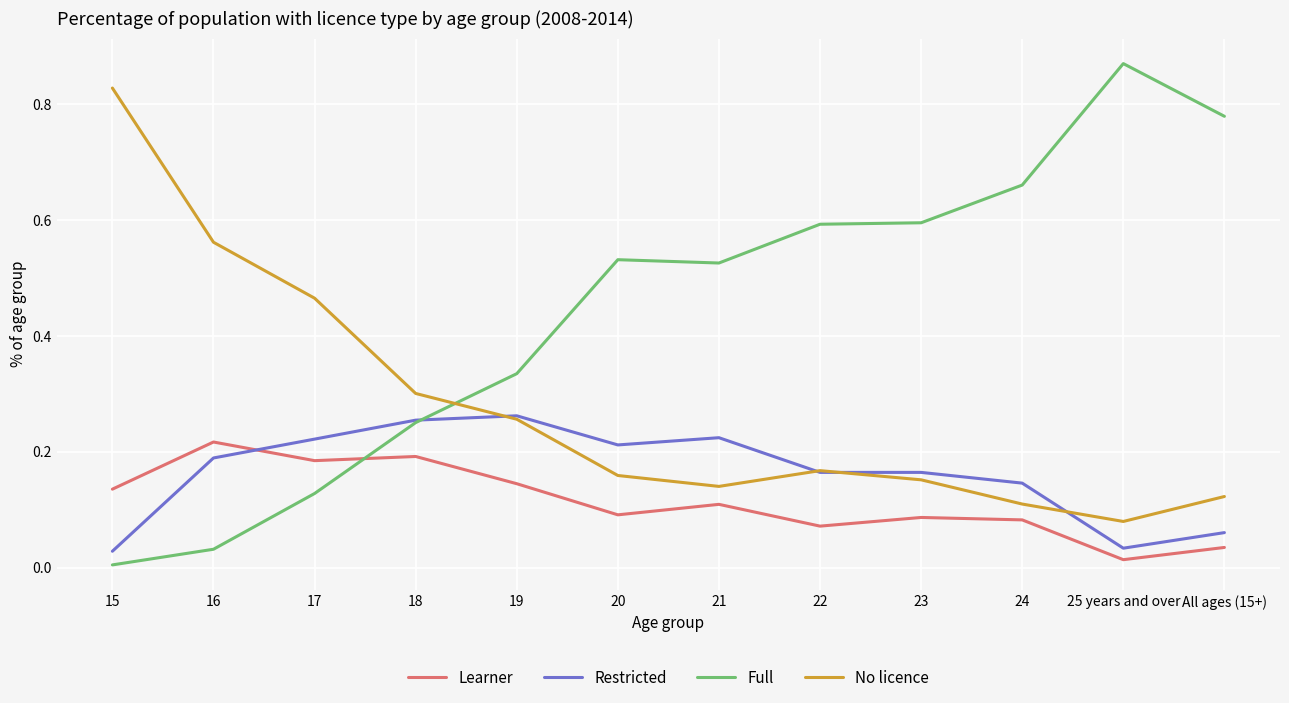

What position from the right is 21?

6